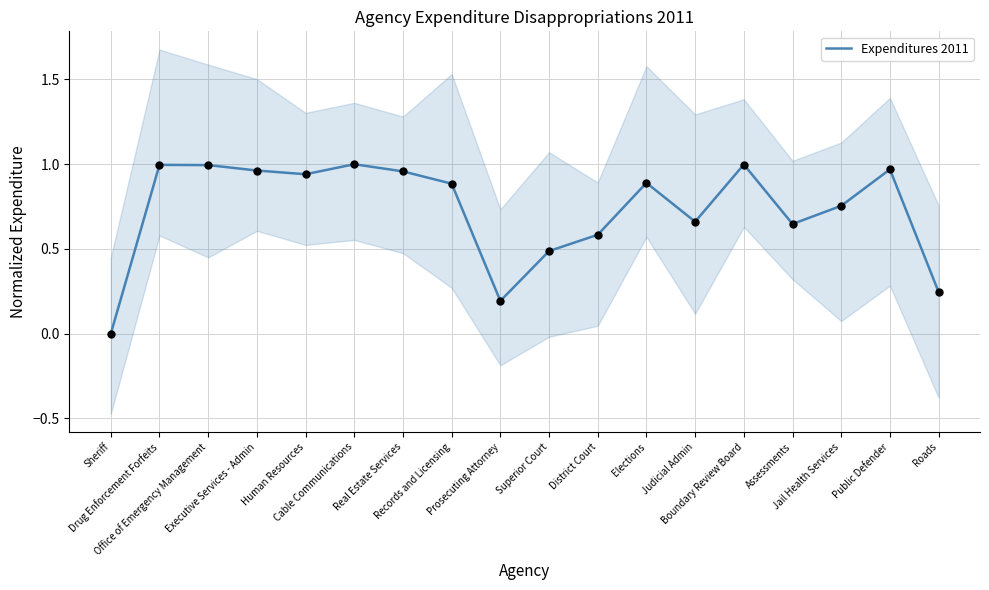

What is the change in value from Executive Services - Admin to Jail Health Services?

-0.2